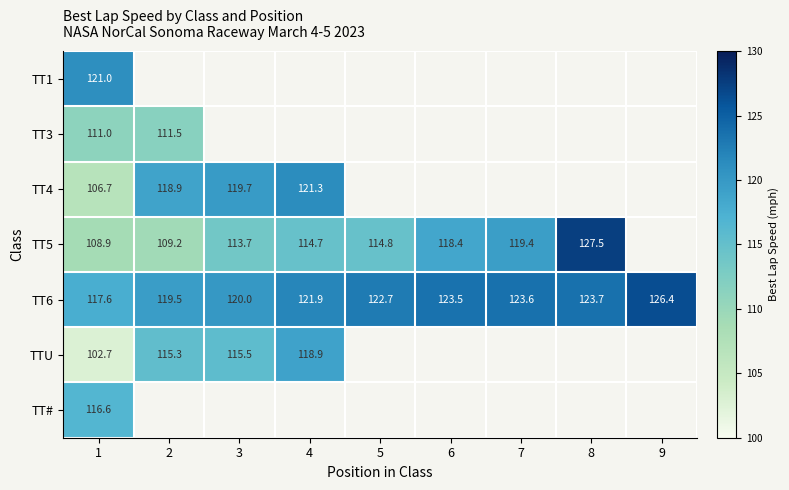

The TT3 series shows 111.5 at 2. True or false?

True